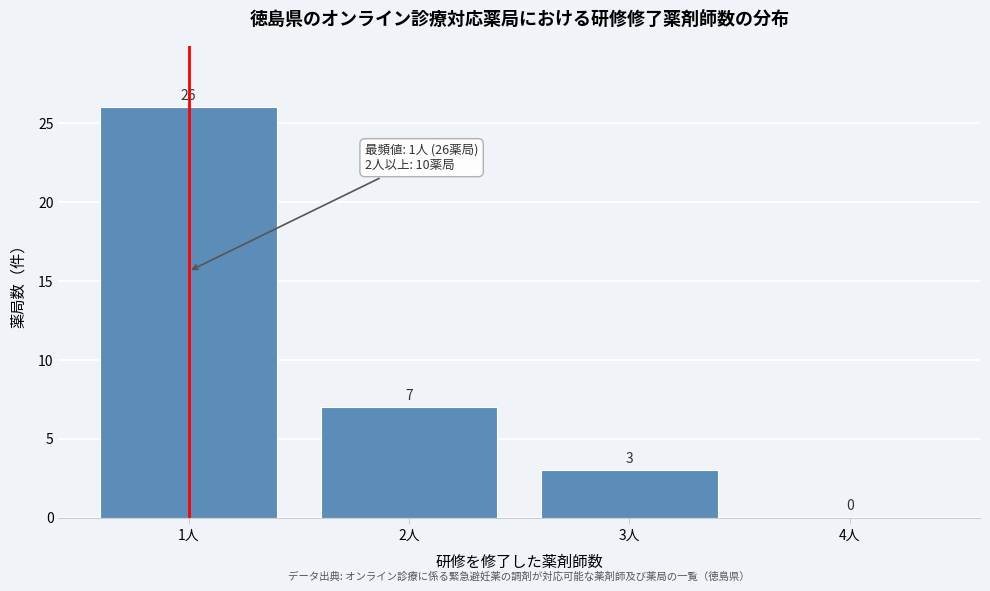

Reading left to right, transcribe this chart: for each bar, give the range it covers on the x-axis and its height.

0.5 to 1.5: 26
1.5 to 2.5: 7
2.5 to 3.5: 3
3.5 to 4.5: 0